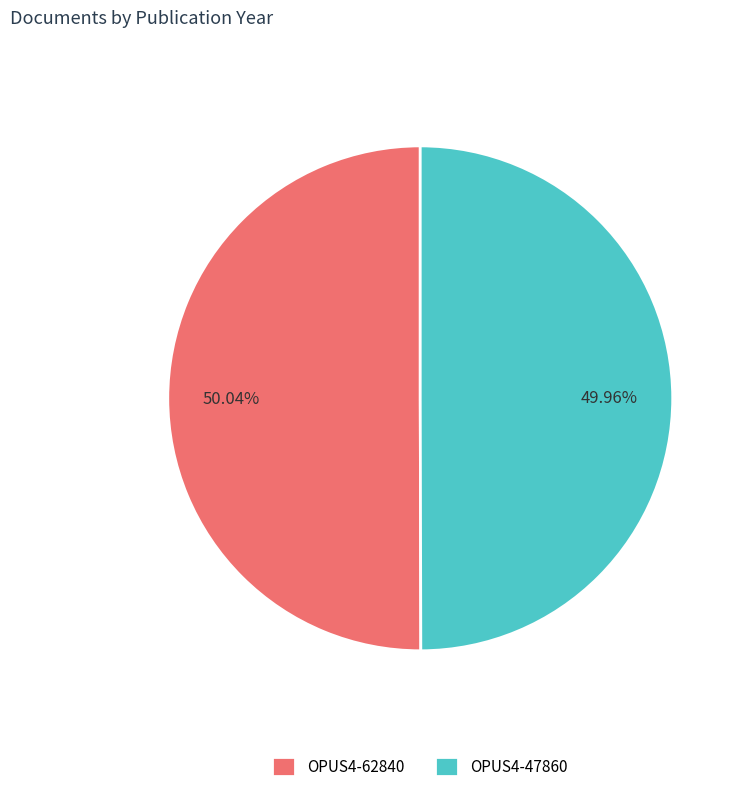

Approximately how many times larger is the value at OPUS4-62840 compared to OPUS4-47860?

1.0